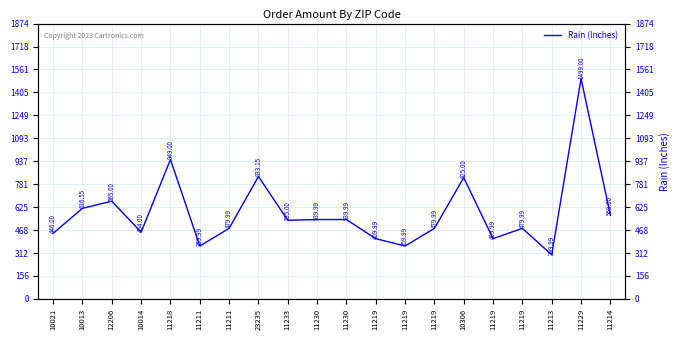

What is the change in value from 23235 to 11219?

-353.2